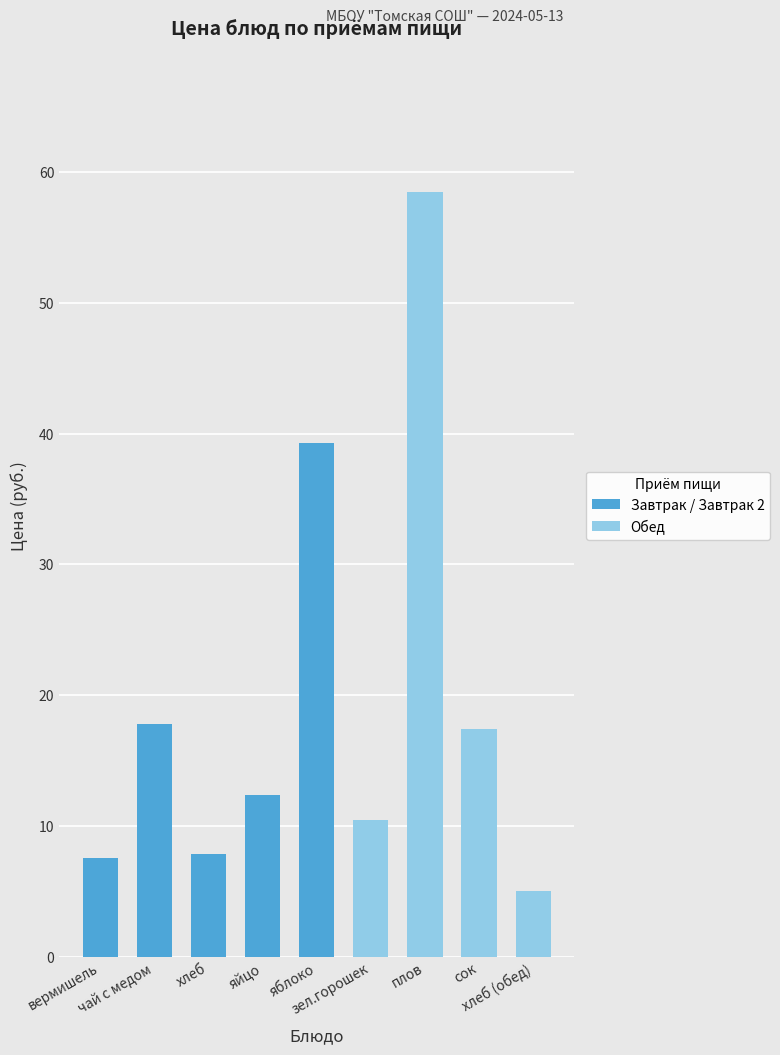

At which label does the data first exceed 12?

чай с медом